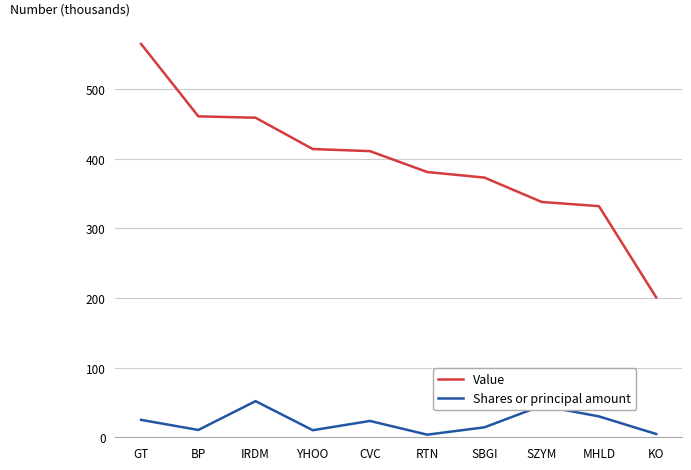

Where does the Value series first go above 411?

GT